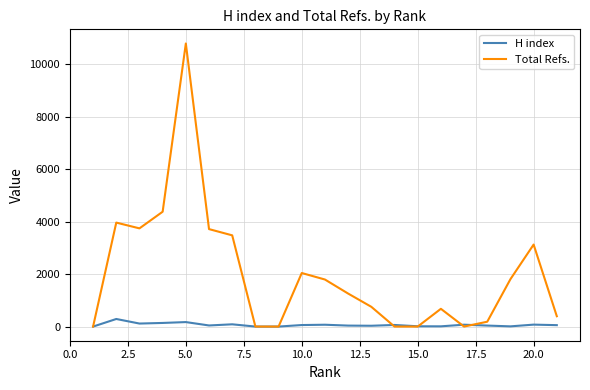

Which series has the widest spread of values?

Total Refs.